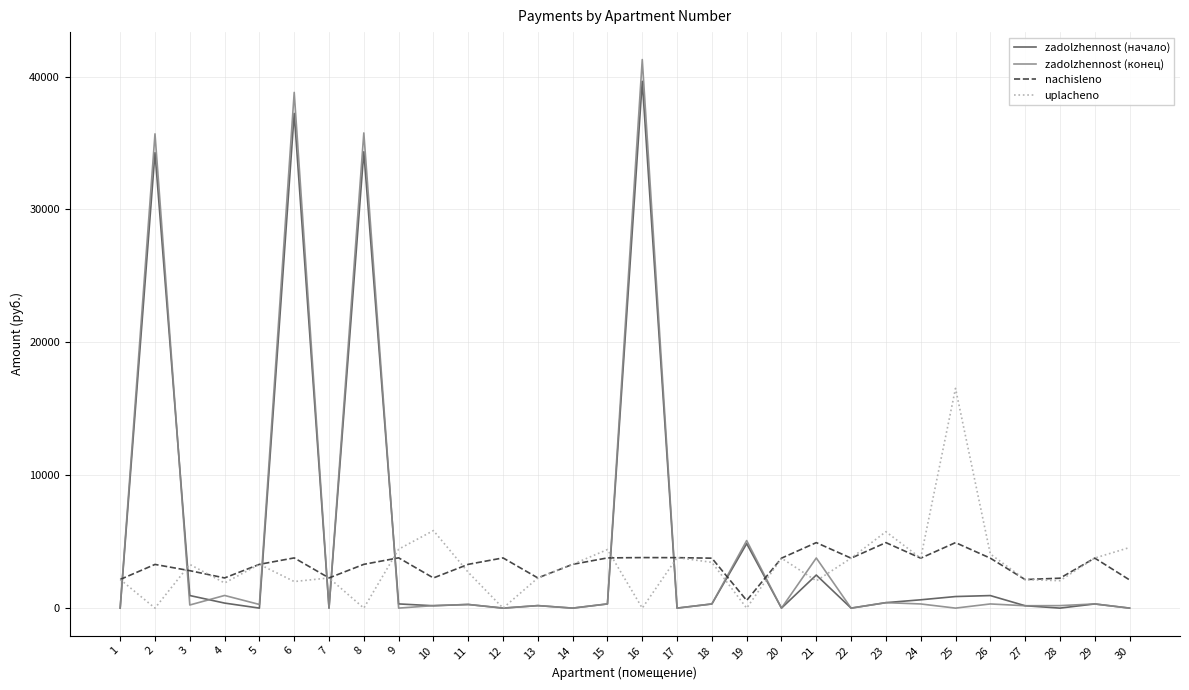

The value of zadolzhennost (конец) at 9 is 0.0. True or false?

True